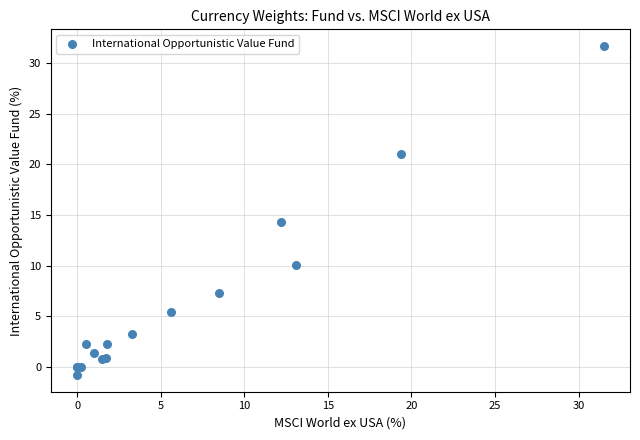

What Y value in the scatter plot is closest to 15?

14.3